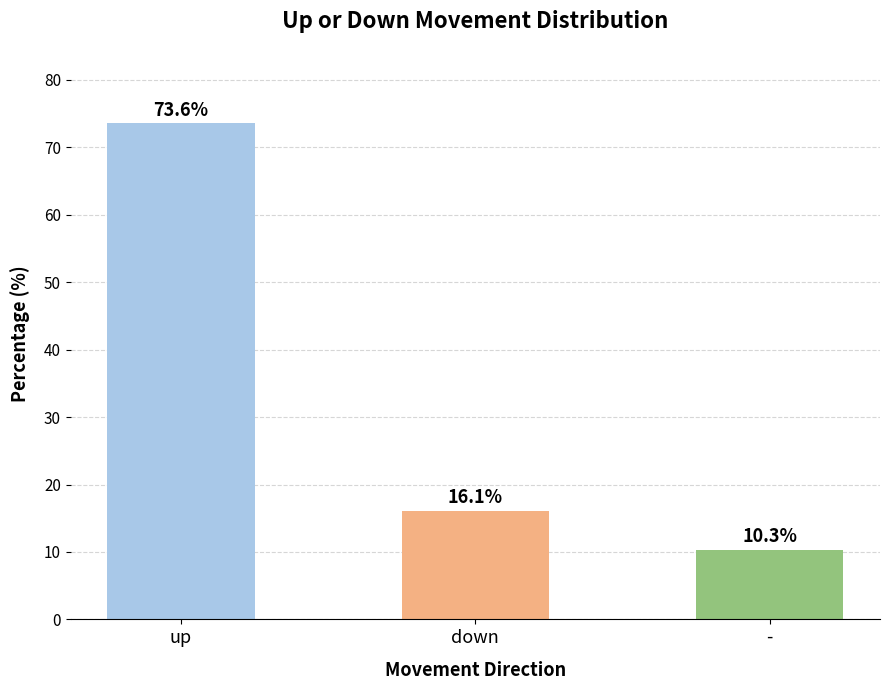

What is the difference between the values at - and down?

5.7